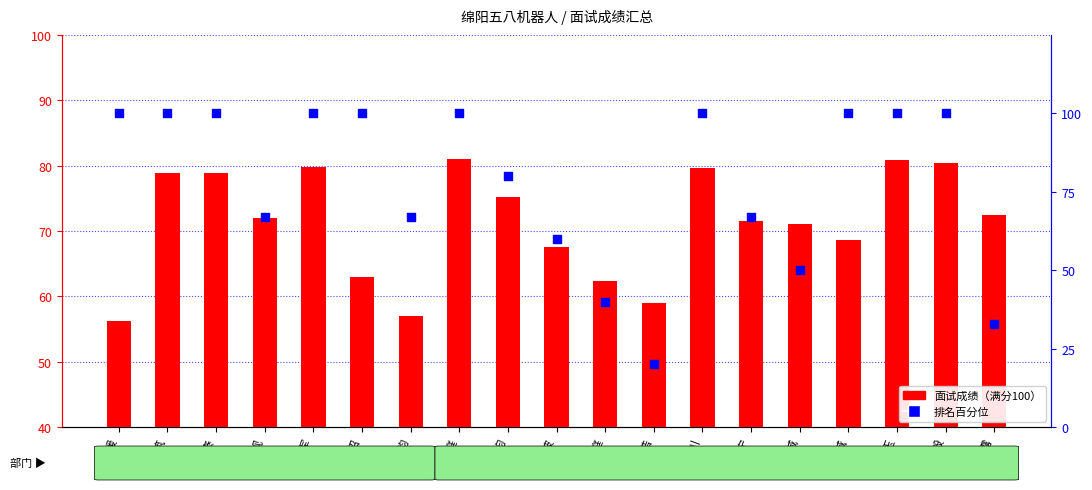

What are all the series names shown in the legend?

面试成绩, 排名百分位